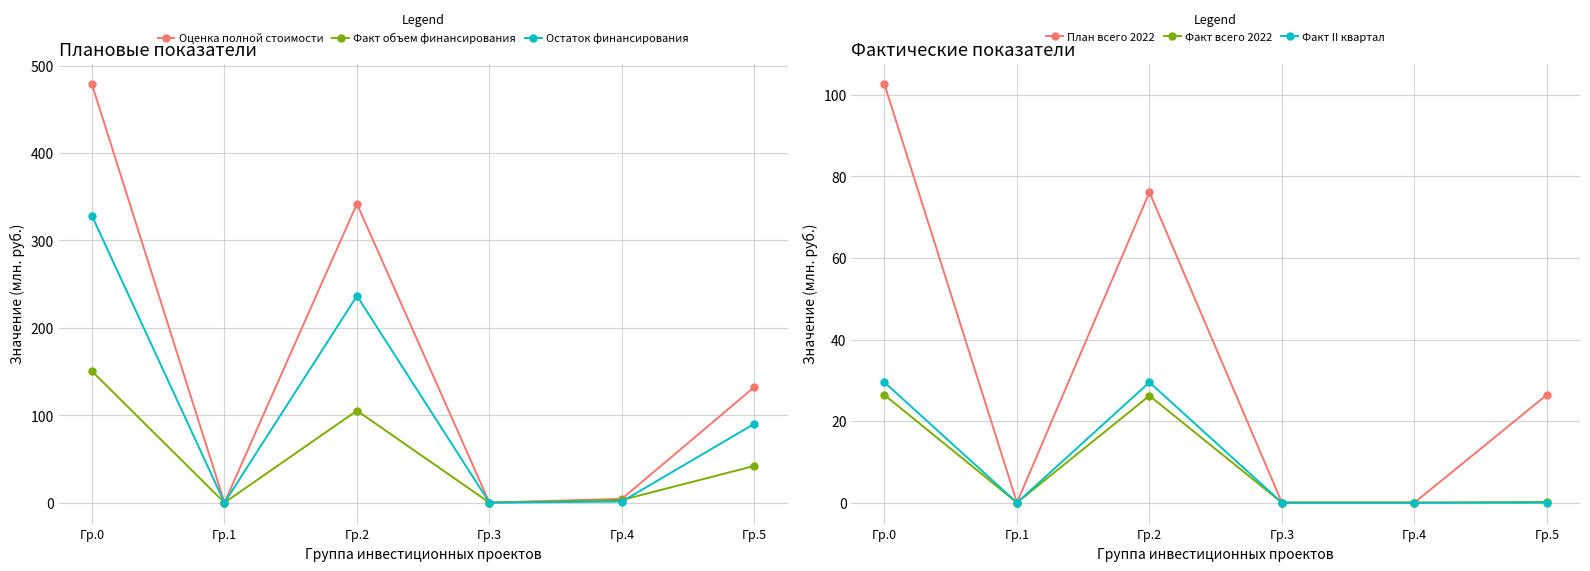

What is the sum of the Факт II квартал values at Гр.2 and Гр.1?

29.5